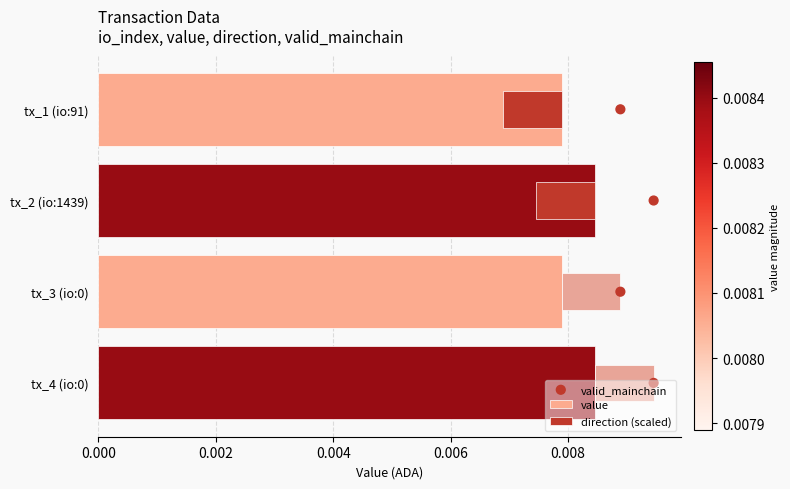

Which series contains the highest Y value?

valid_mainchain